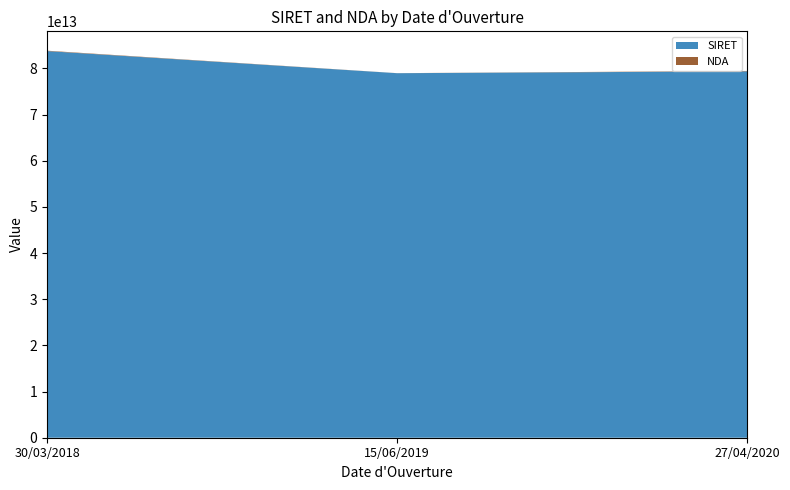

Reading left to right, what are all the values shown in this chart?

SIRET: 83767023100021	78973074400099	79379061900035
NDA: 84691671869	11755602275	84691836769